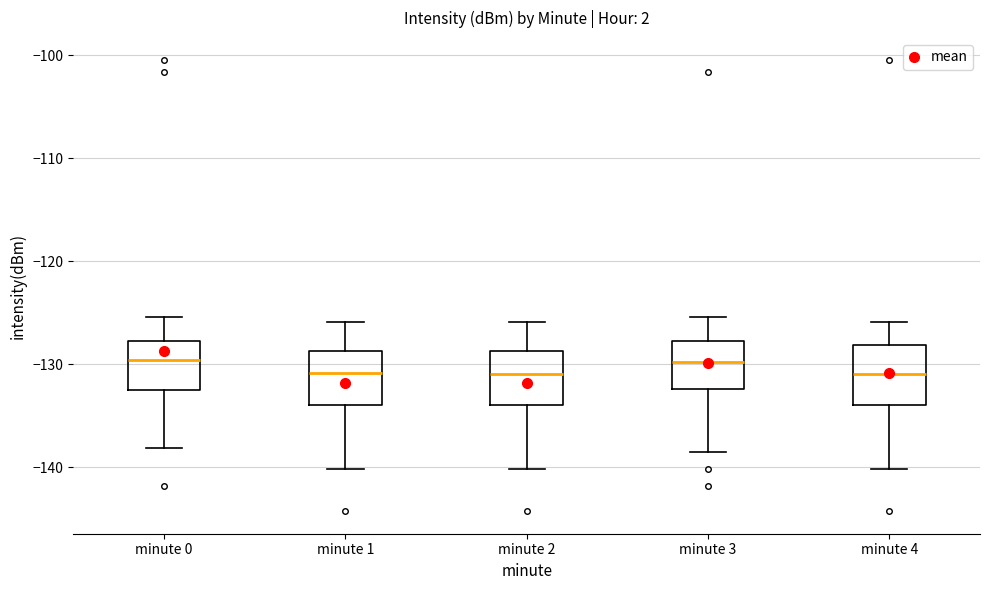

Reading left to right, read every box against the y-axis: the position of its median line, the range the box covers, and the ends of its whiskers. The values are not printed on the chart, so give them approximately, as read against the axis.

minute 0: median -130, box -132 to -128, whiskers -138 to -125
minute 1: median -131, box -134 to -129, whiskers -140 to -126
minute 2: median -131, box -134 to -129, whiskers -140 to -126
minute 3: median -130, box -132 to -128, whiskers -139 to -125
minute 4: median -131, box -134 to -128, whiskers -140 to -126